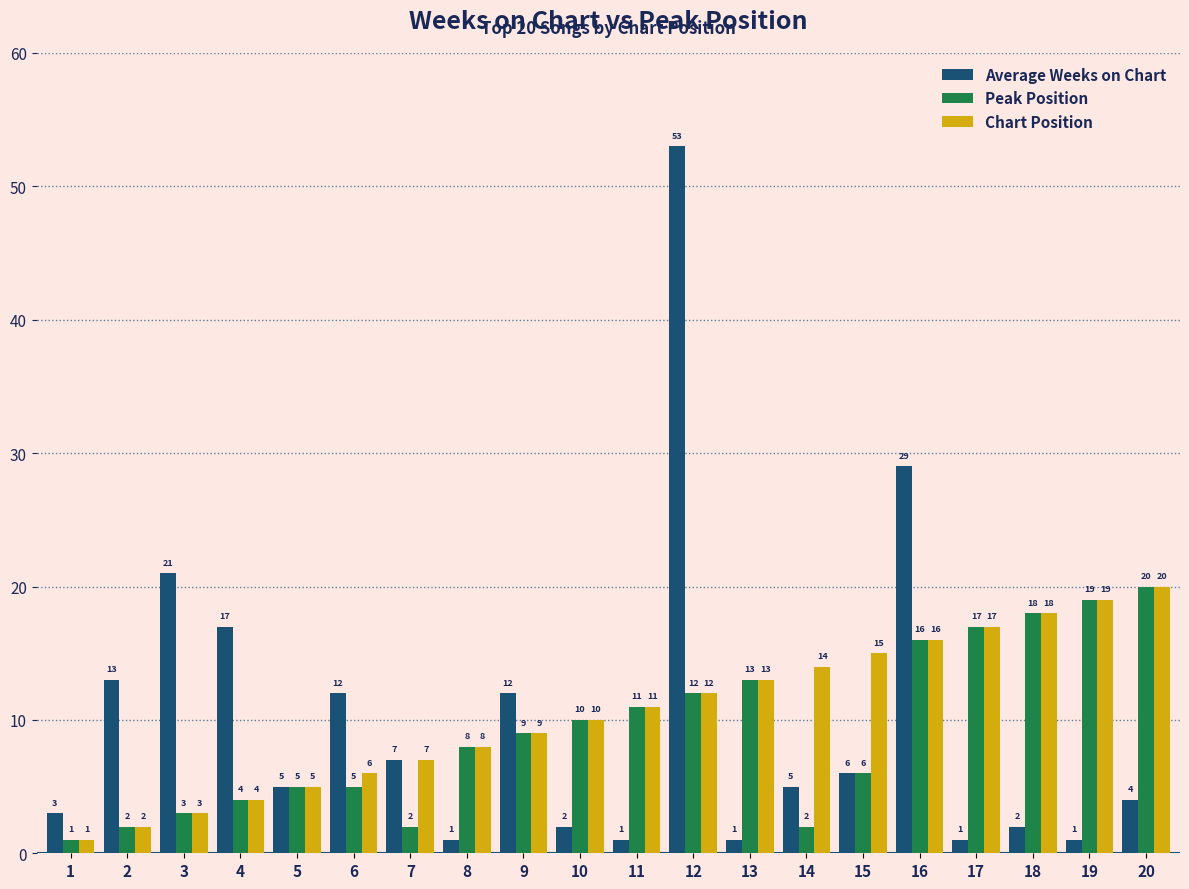

What is the difference between the Chart Position values at 14 and 7?

7